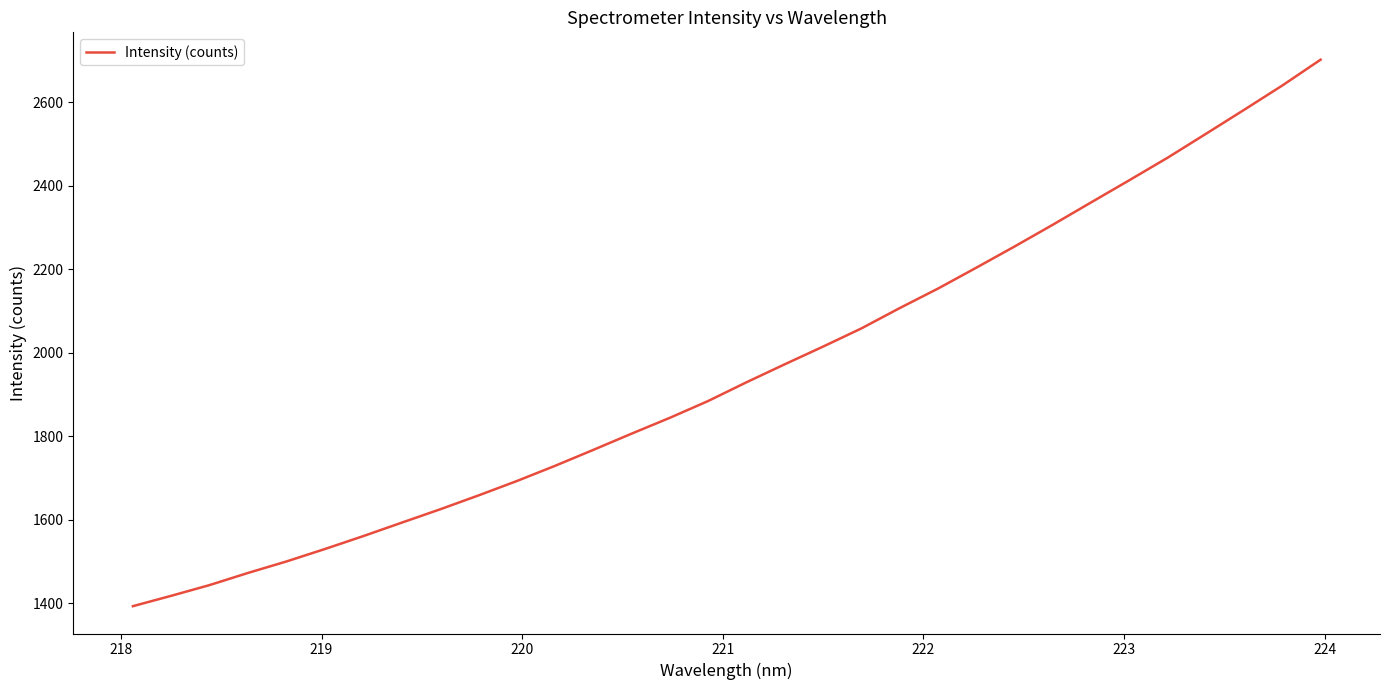

What is the difference between the maximum and minimum values?

1309.1